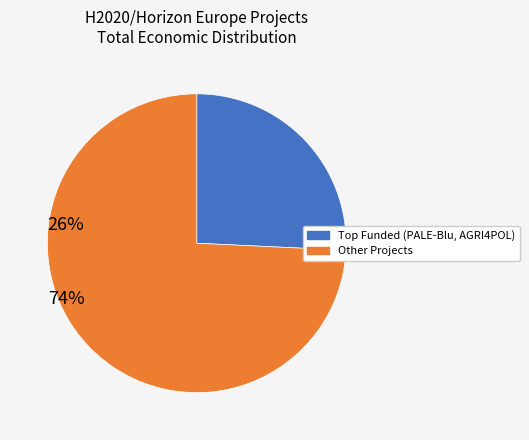

Is there any slice that represents more than half of the pie?

Yes